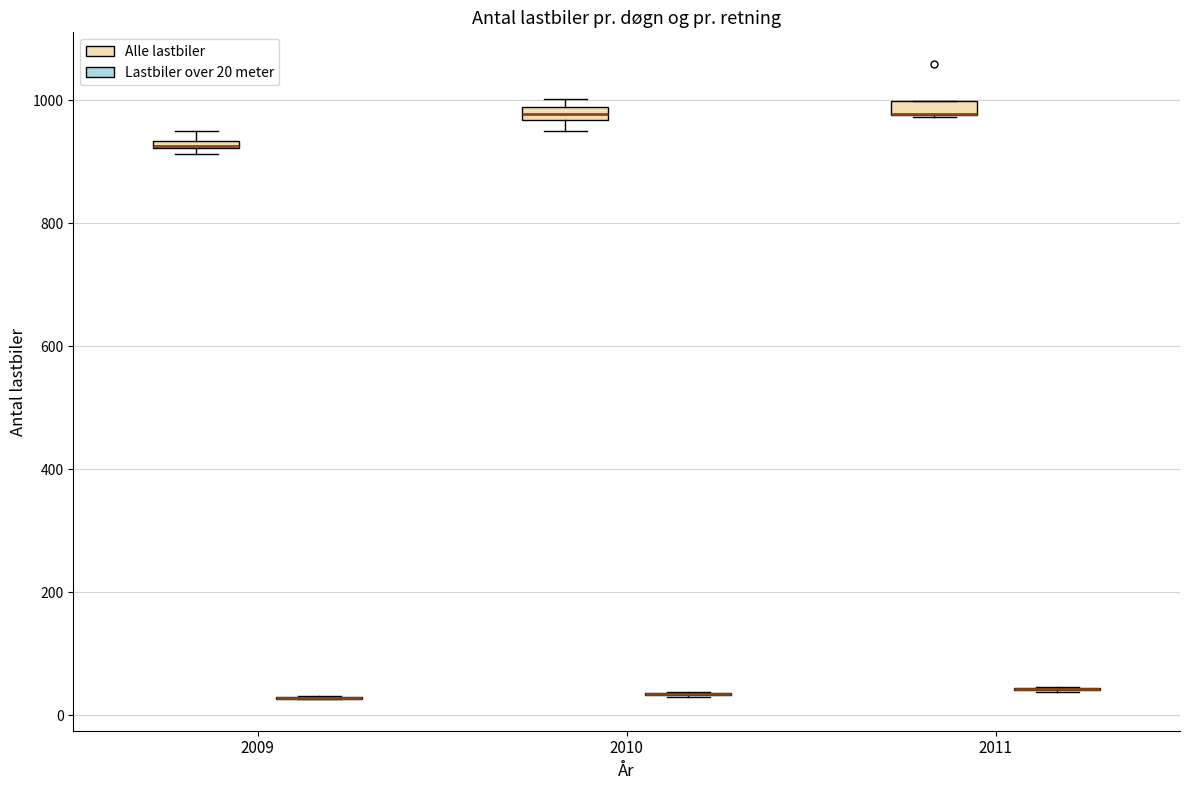

Where is the lower edge of the box for 2010 (Alle lastbiler) on the y-axis? The values are not printed on the chart, so give them approximately, as read against the axis.

960